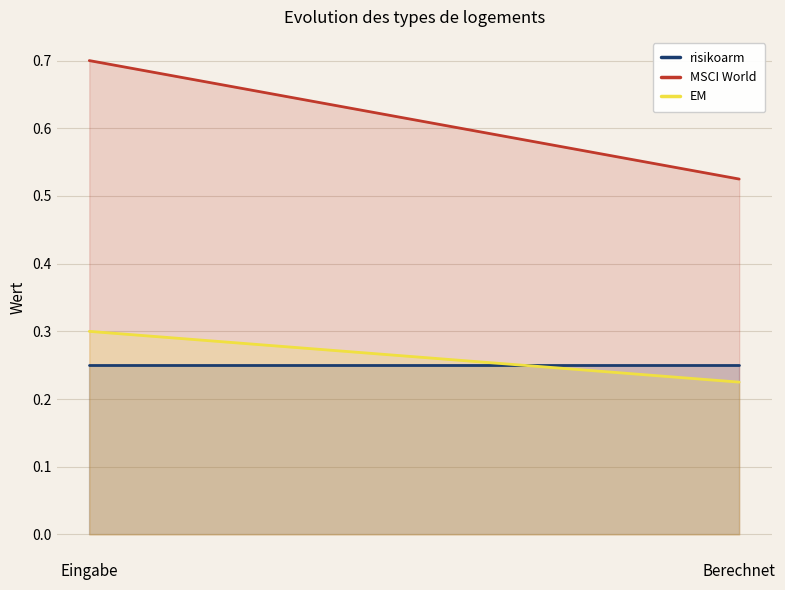

What is the difference between the EM values at Berechnet and Eingabe?

0.1